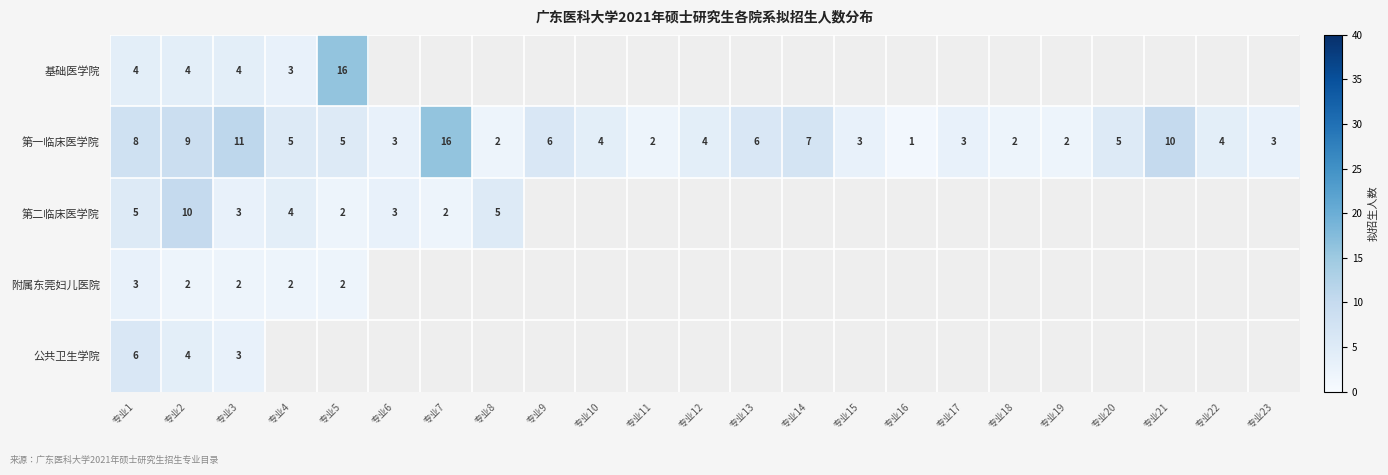

The value of 基础医学院 at 专业3 is 4. True or false?

True